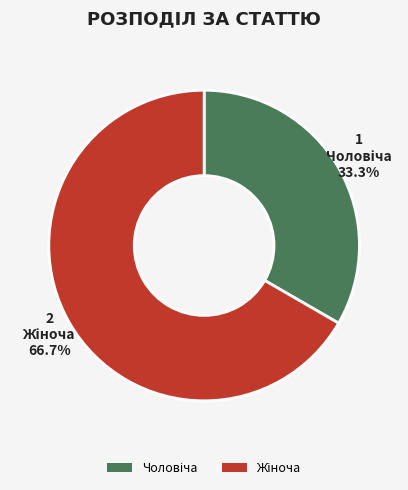

Does any single category account for the majority?

Yes